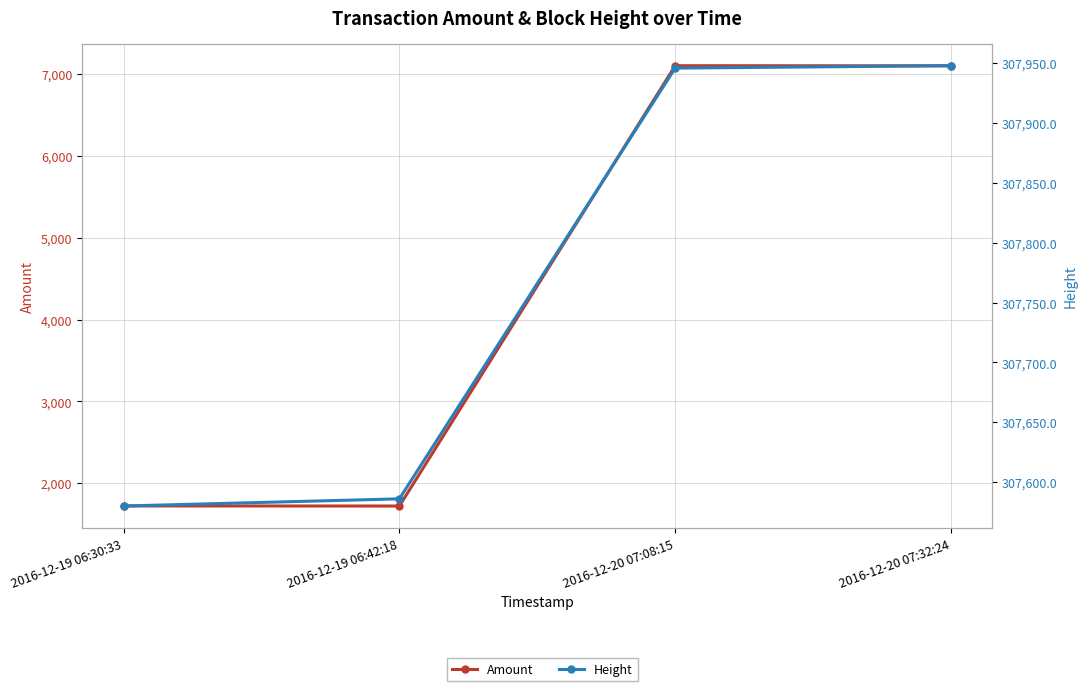

At which category does the chart reach its minimum across all series?

2016-12-19 06:42:18